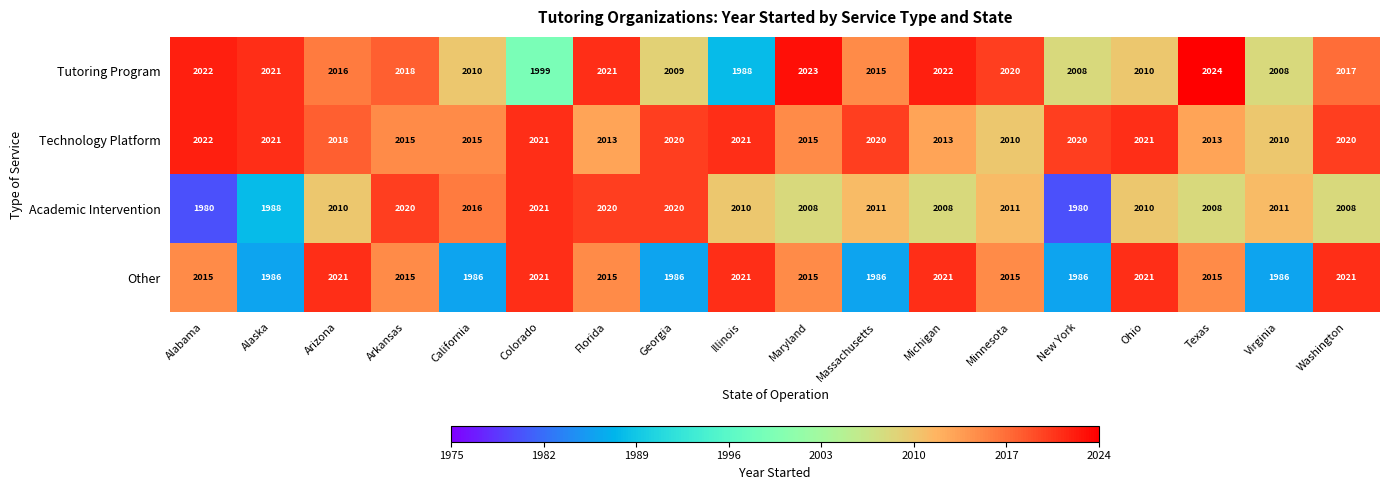

What value does the Technology Platform series have at Michigan?

2013